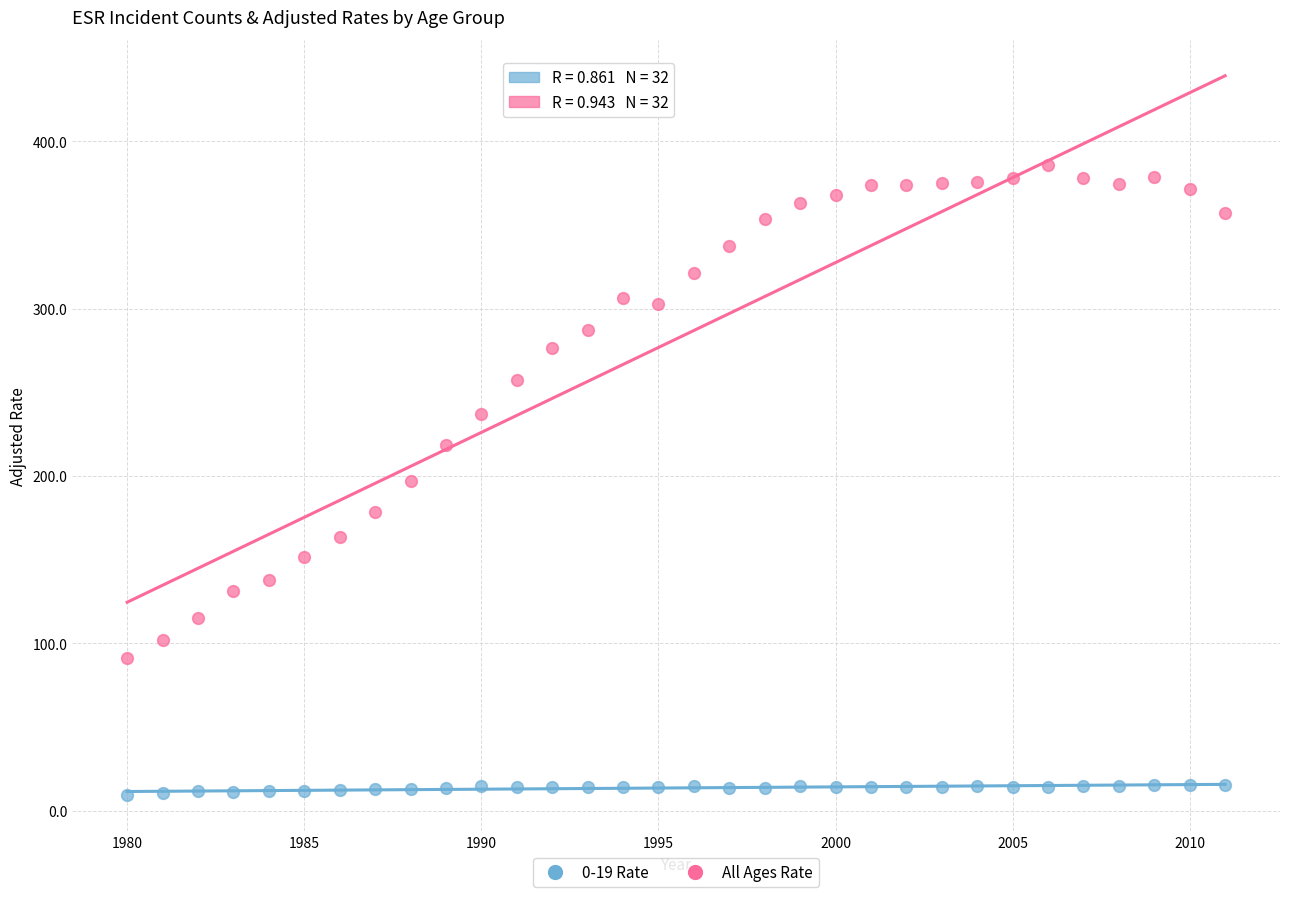

Which series has the largest Y range (max minus min)?

All Ages Rate